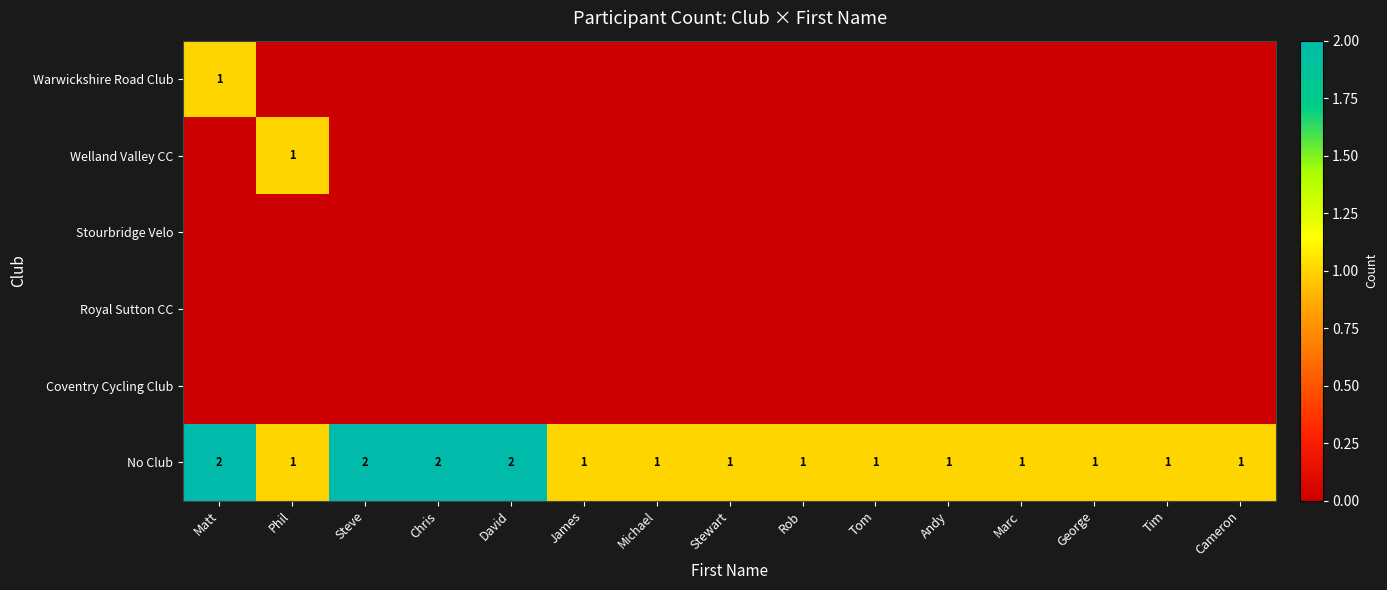

How many distinct data groups are displayed?

6